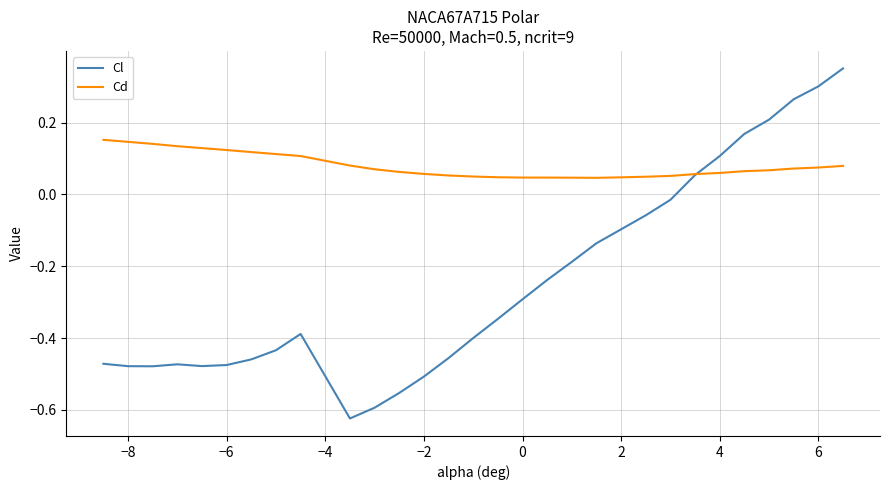

Count the Cd values in the range 0 to 1.

30